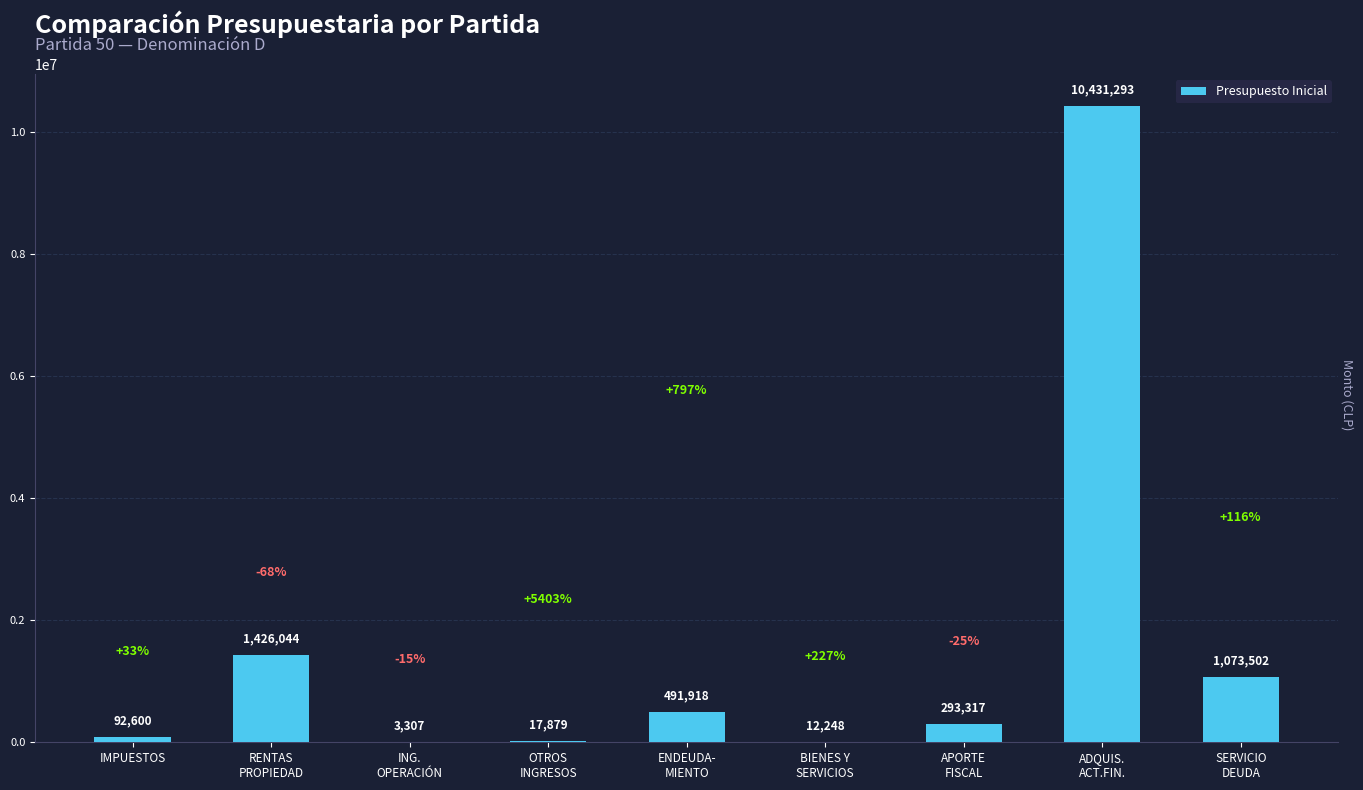

What is the greatest value displayed?

10431293